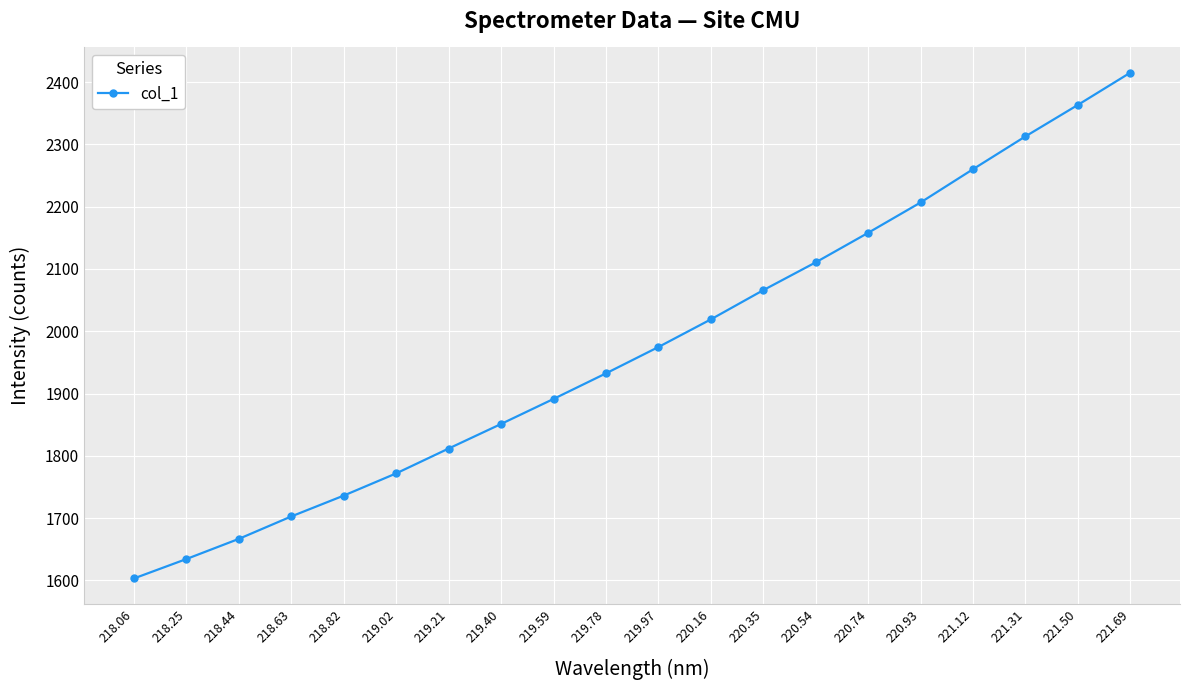

Between 219.59 and 219.97, which is larger?

219.97